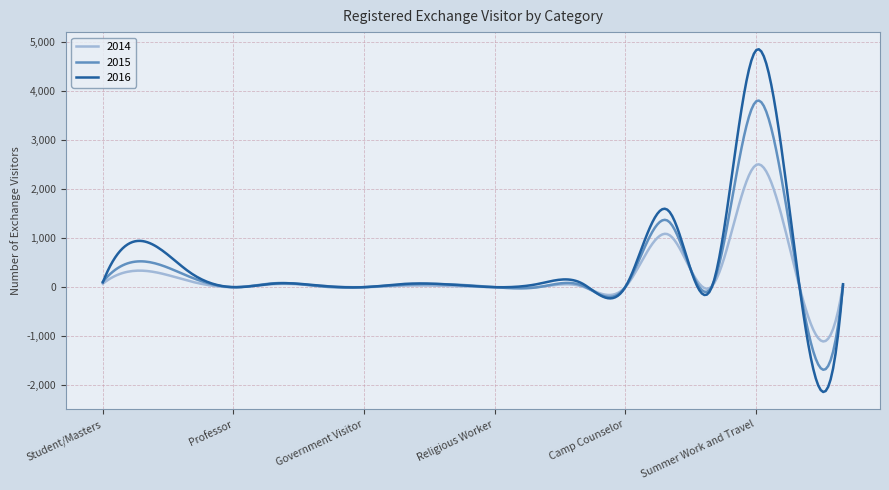

List the series in order of their peak value, lowest first.

2014, 2015, 2016